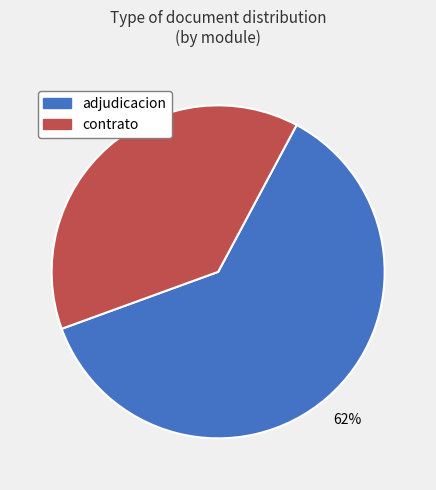

Does any single category account for the majority?

Yes